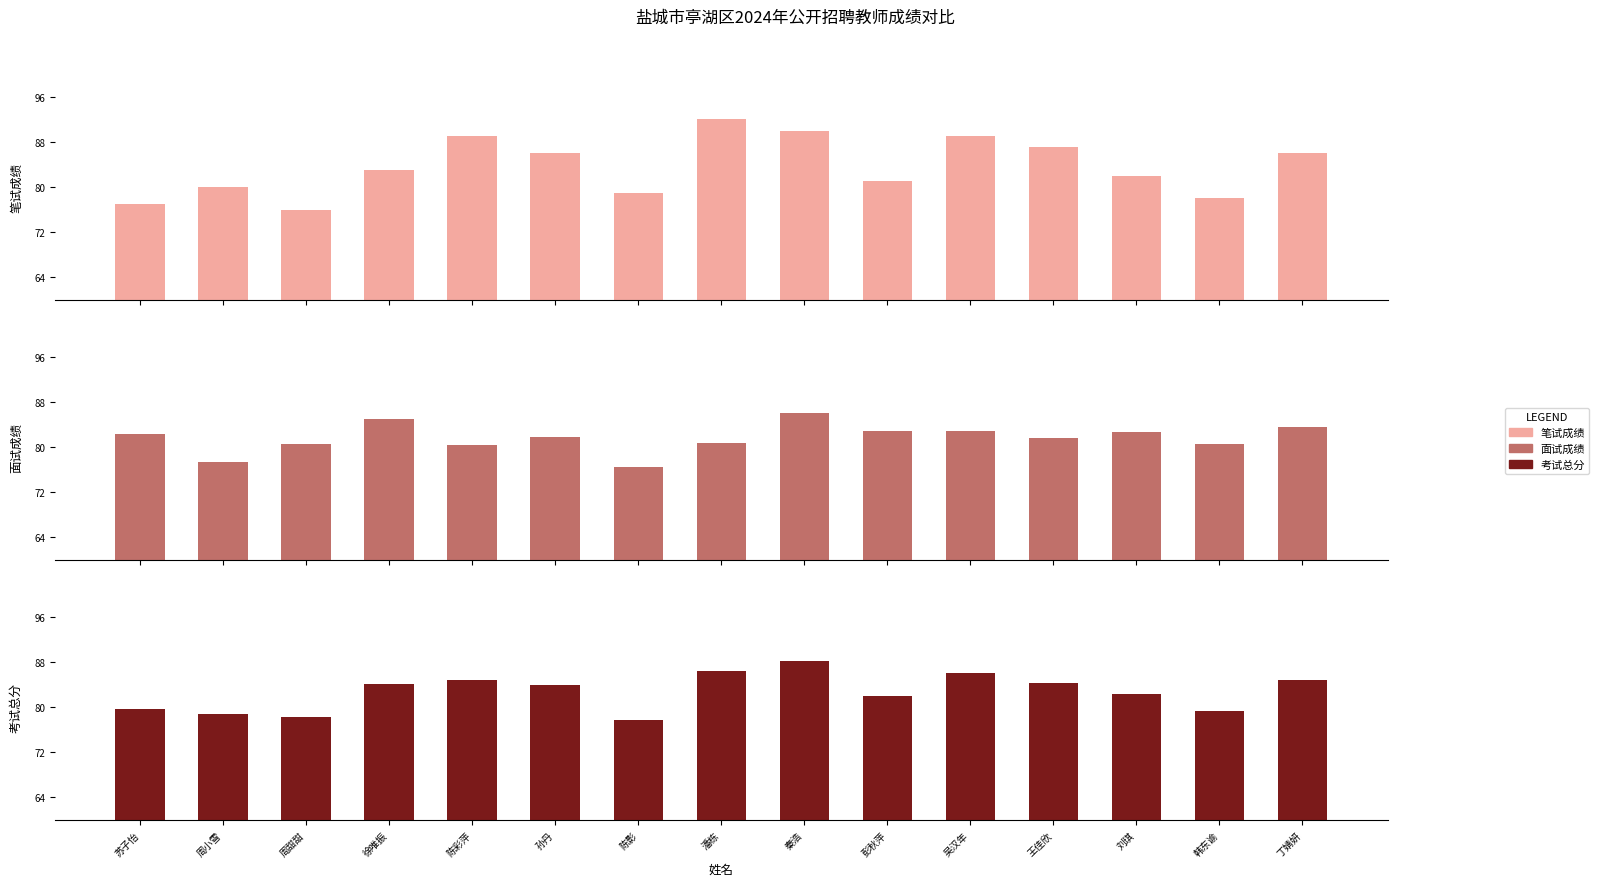

Reading left to right, list all the values displayed in this chart.

笔试成绩: 77.0	80.0	76.0	83.0	89.0	86.0	79.0	92.0	90.0	81.0	89.0	87.0	82.0	78.0	86.0
面试成绩: 82.4	77.4	80.5	85.0	80.4	81.7	76.5	80.8	86.1	82.8	82.9	81.5	82.6	80.5	83.6
考试总分: 79.7	78.7	78.2	84.0	84.7	83.8	77.8	86.4	88.0	81.9	85.9	84.3	82.3	79.2	84.8